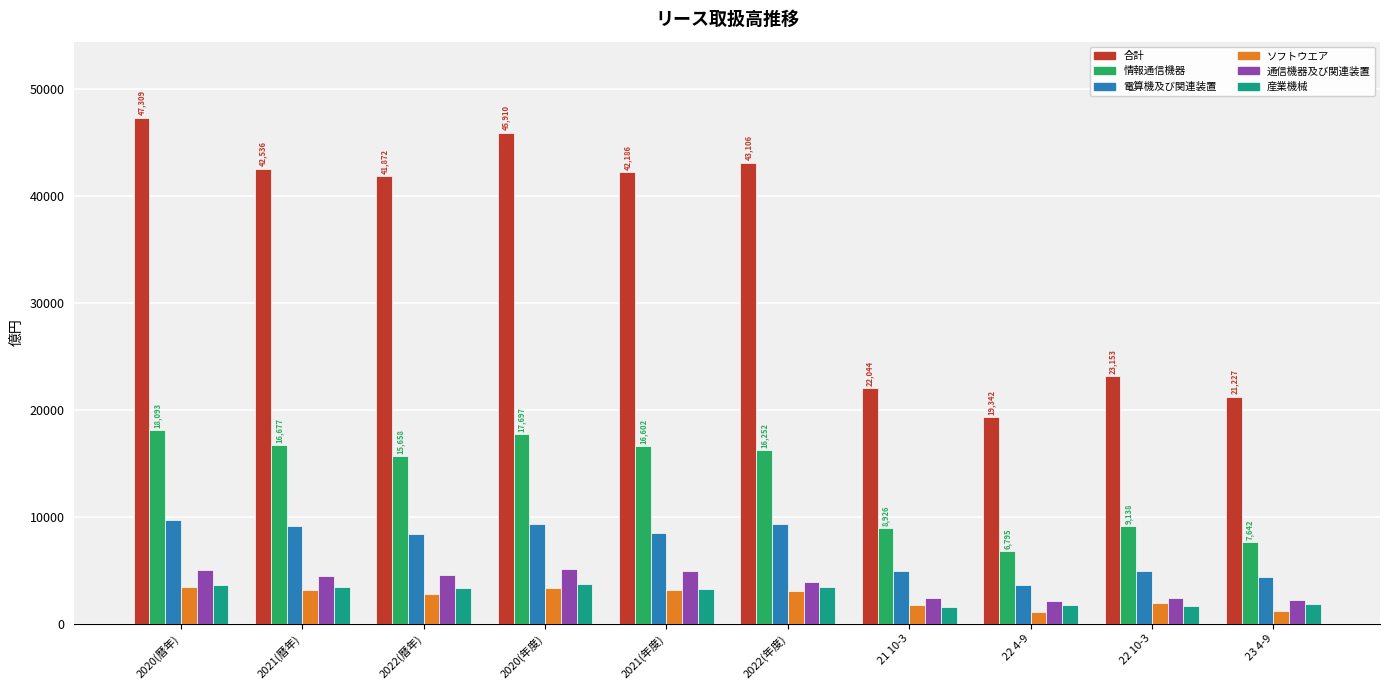

At which label does 通信機器及び関連装置 first exceed 4477?

2020(暦年)